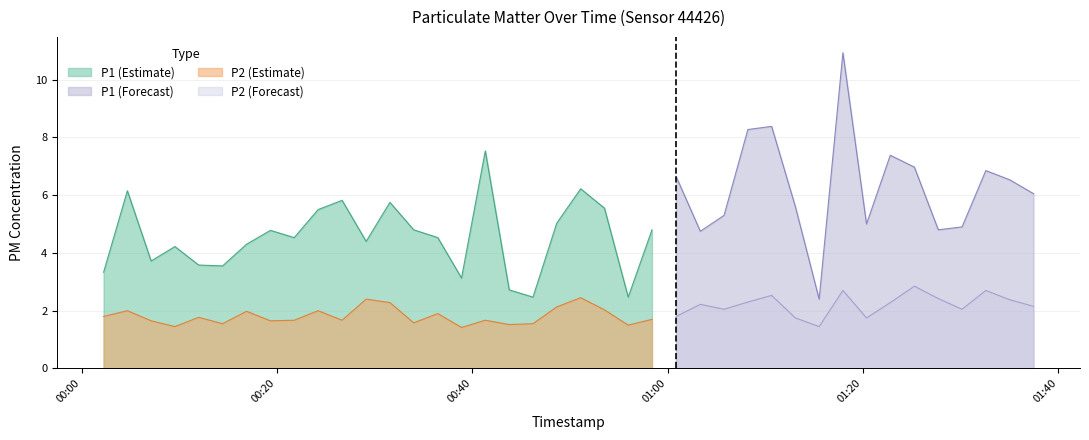

At which category does the chart reach its minimum across all series?

15